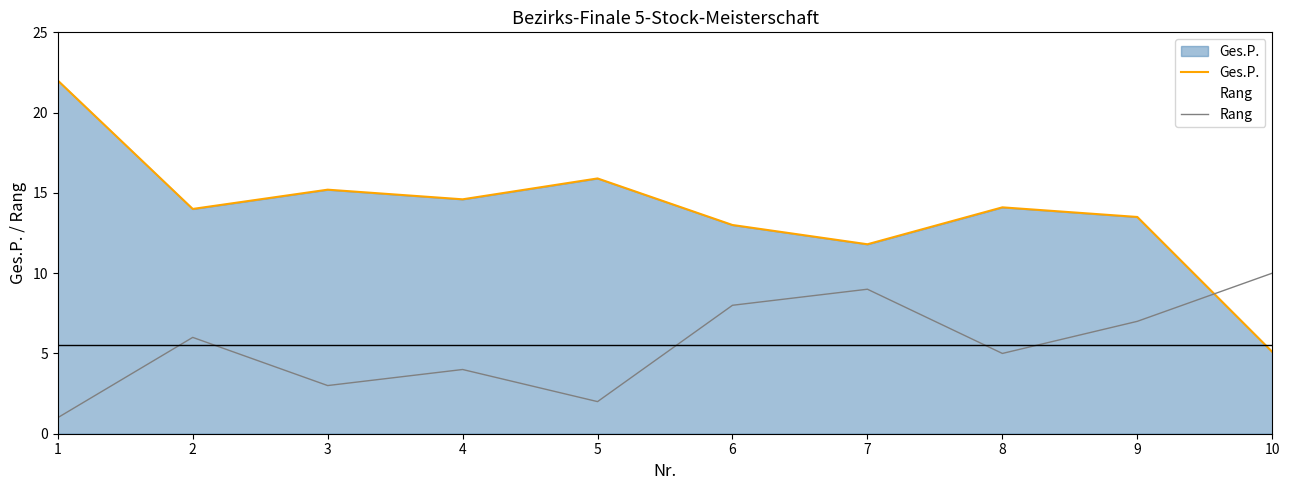

At which label does Rang reach its peak?

10